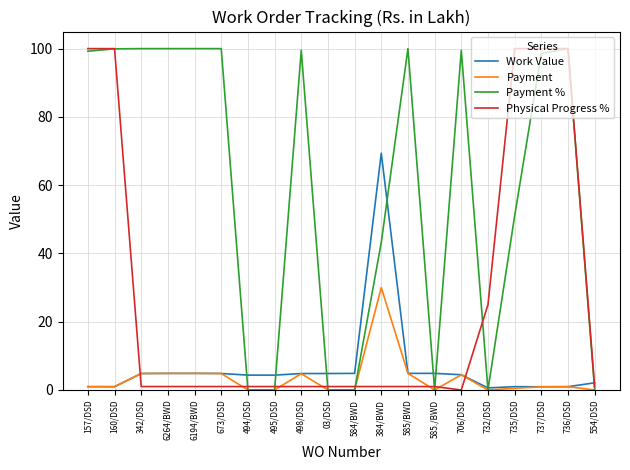

Which series has the largest total across all categories?

Payment %